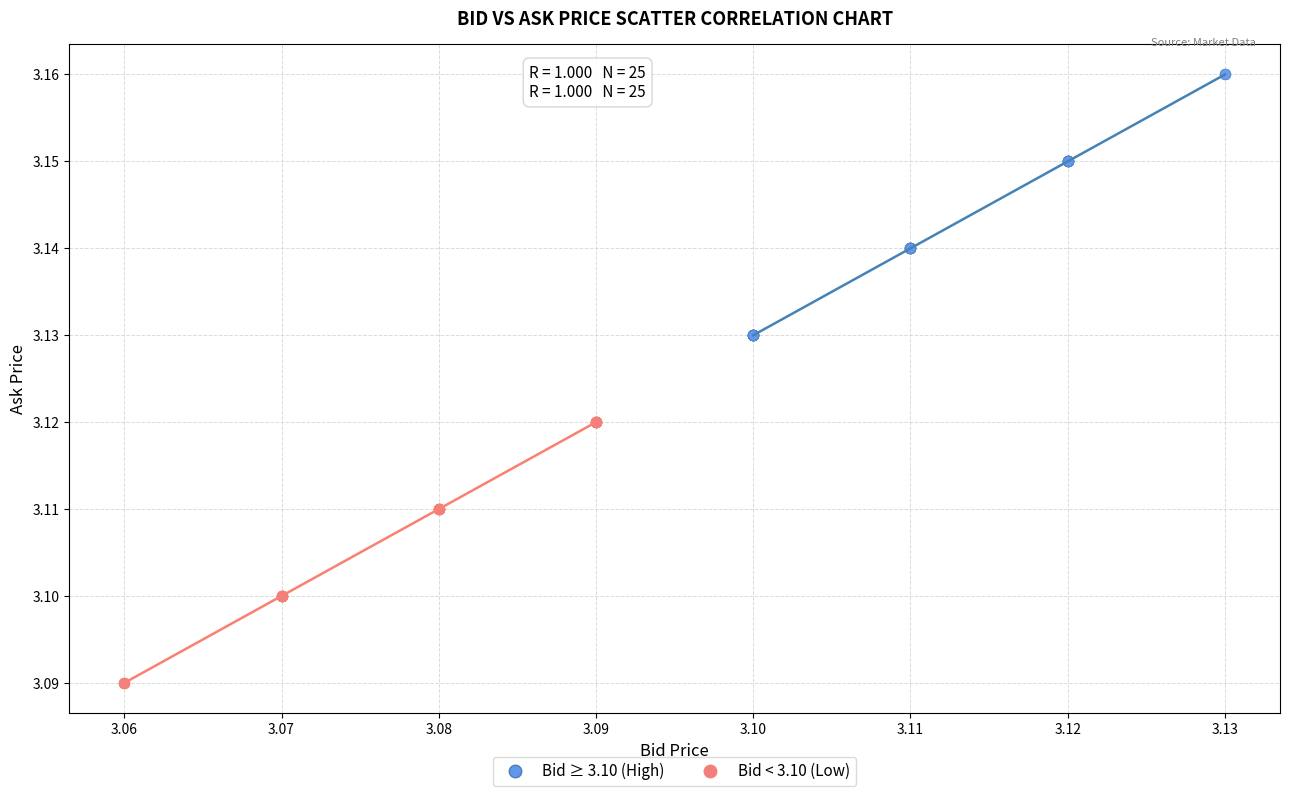

Which series reaches the maximum Y coordinate?

Bid ≥ 3.10 (High)